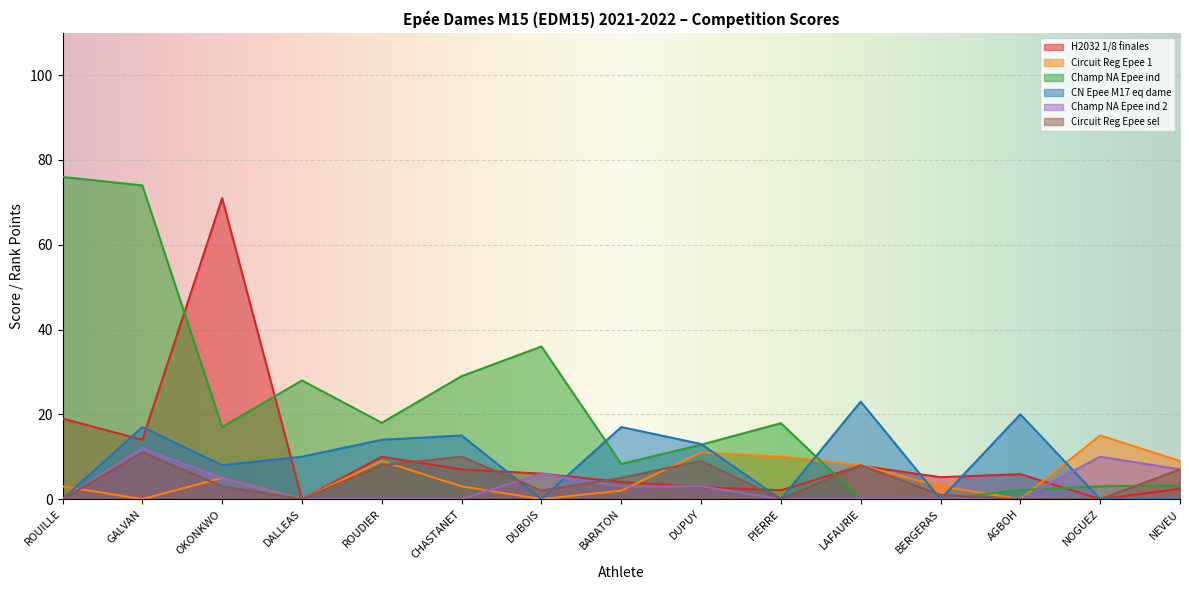

Where is Champ NA Epee ind 2 nearest to the value 6?

DUBOIS